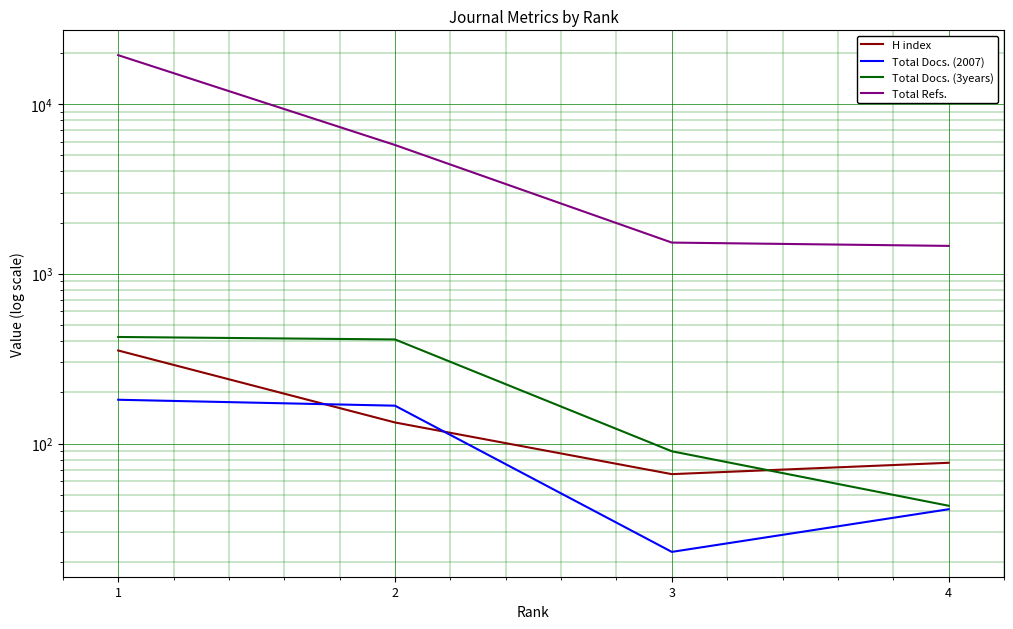

Reading left to right, what are all the values shown in this chart?

H index: 353	133	66	77
Total Docs. (2007): 181	167	23	41
Total Docs. (3years): 424	410	90	43
Total Refs.: 19363	5727	1525	1458